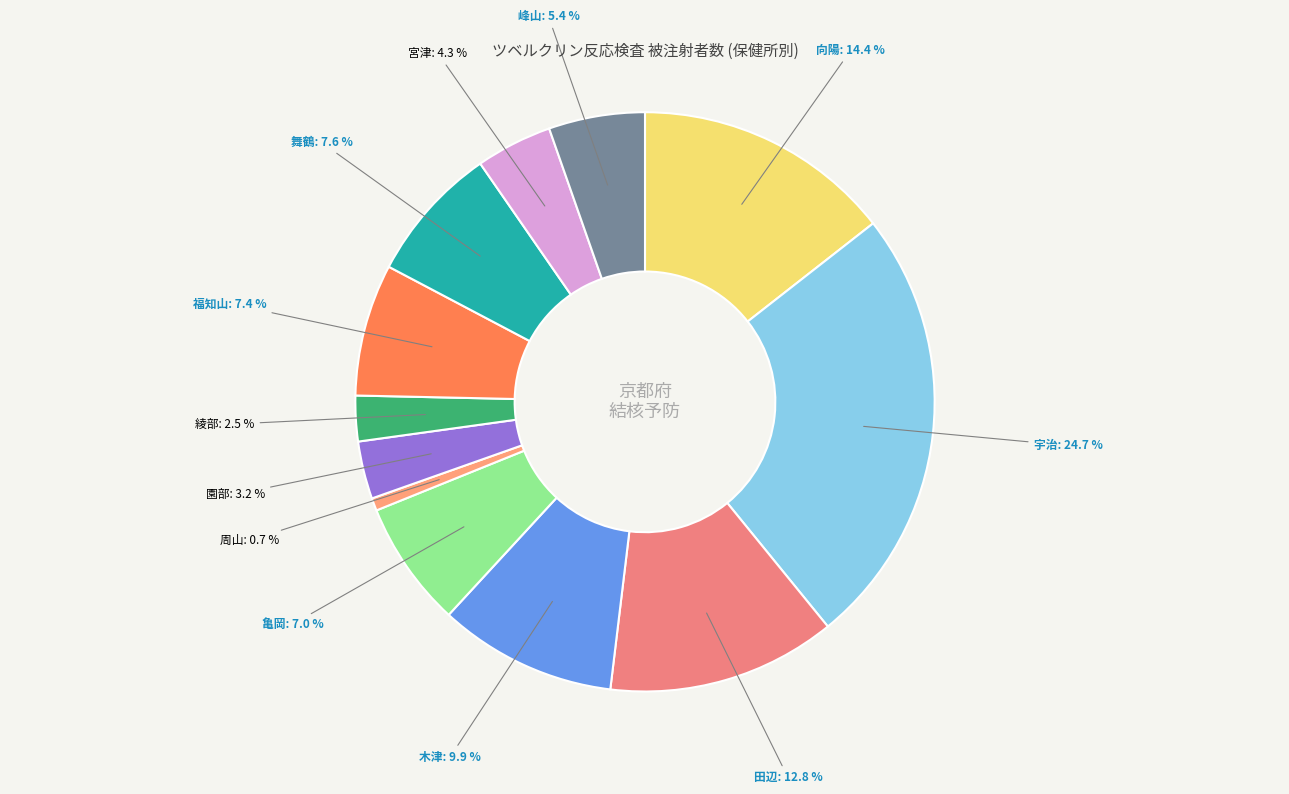

To the nearest percent, what percentage of the pie is 木津?

10%